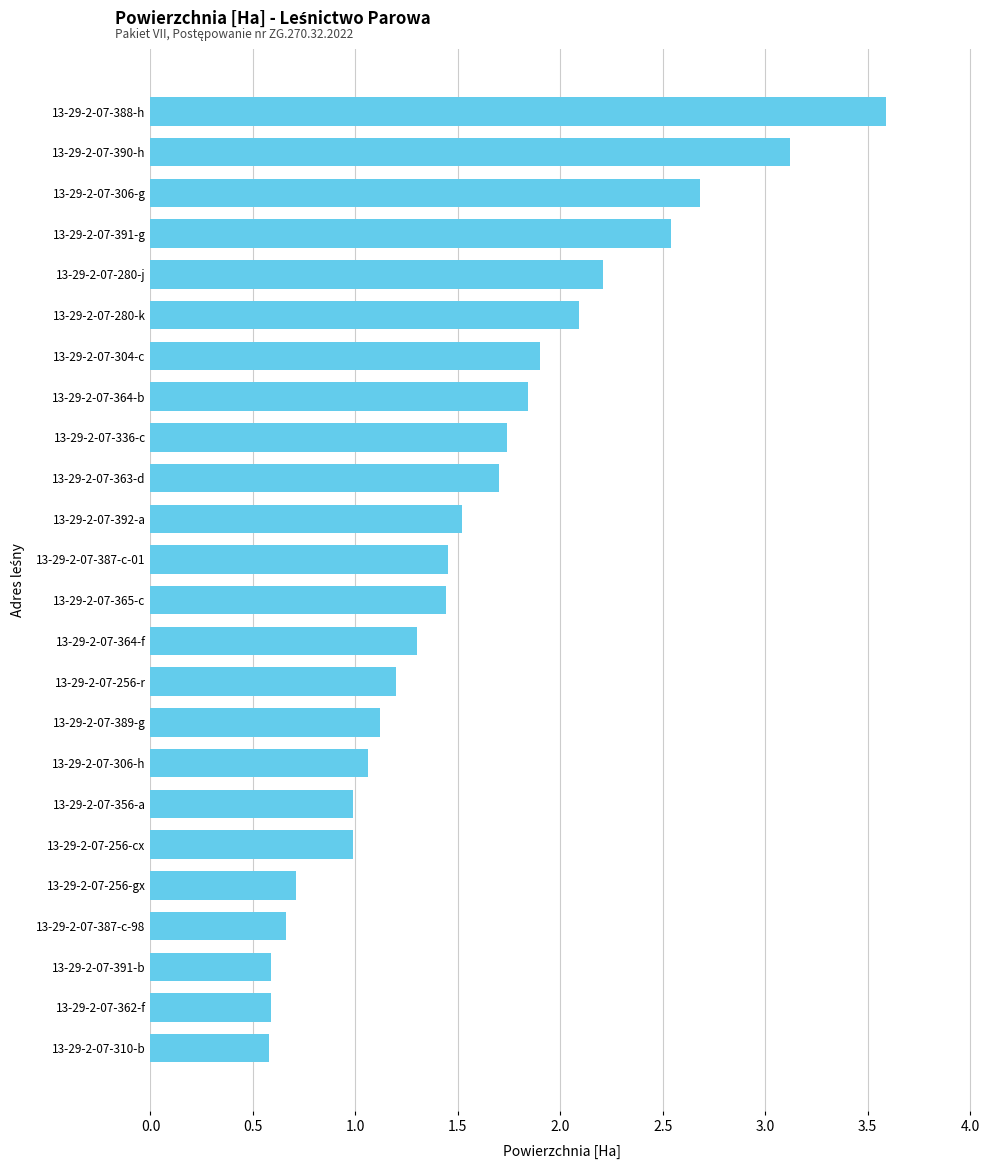

Is it true that the value at 13-29-2-07-306-g is 2.7?

True